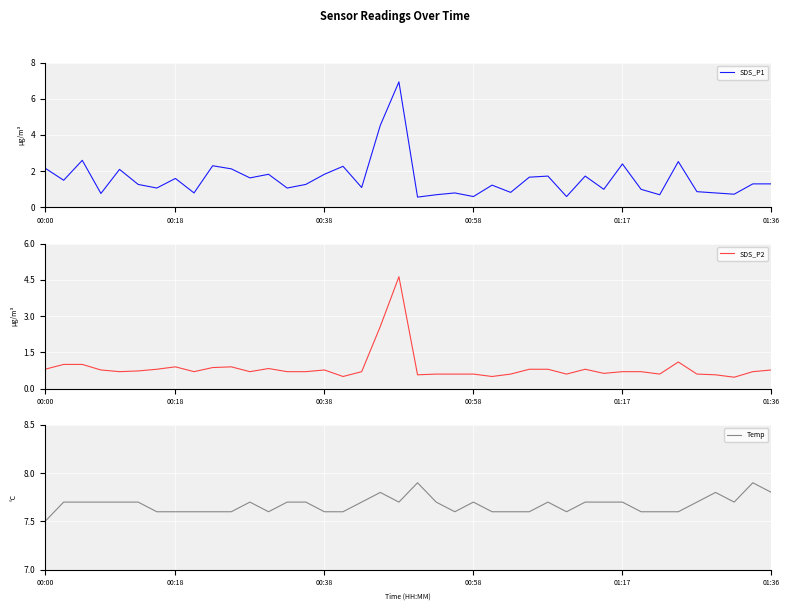

Is it true that SDS_P1 equals 1.3 at 01:36?

True